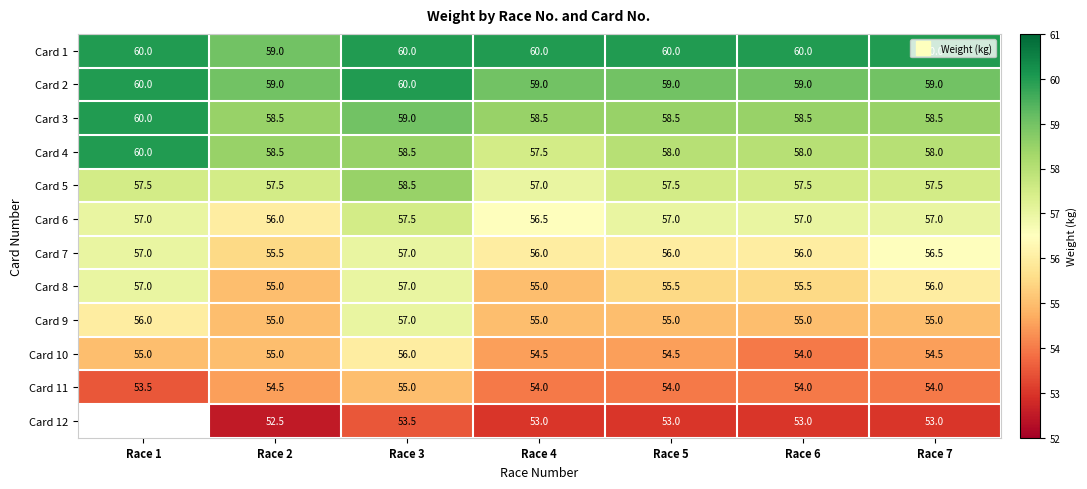

What is the spread (max minus min) of values at Race 4?

7.0